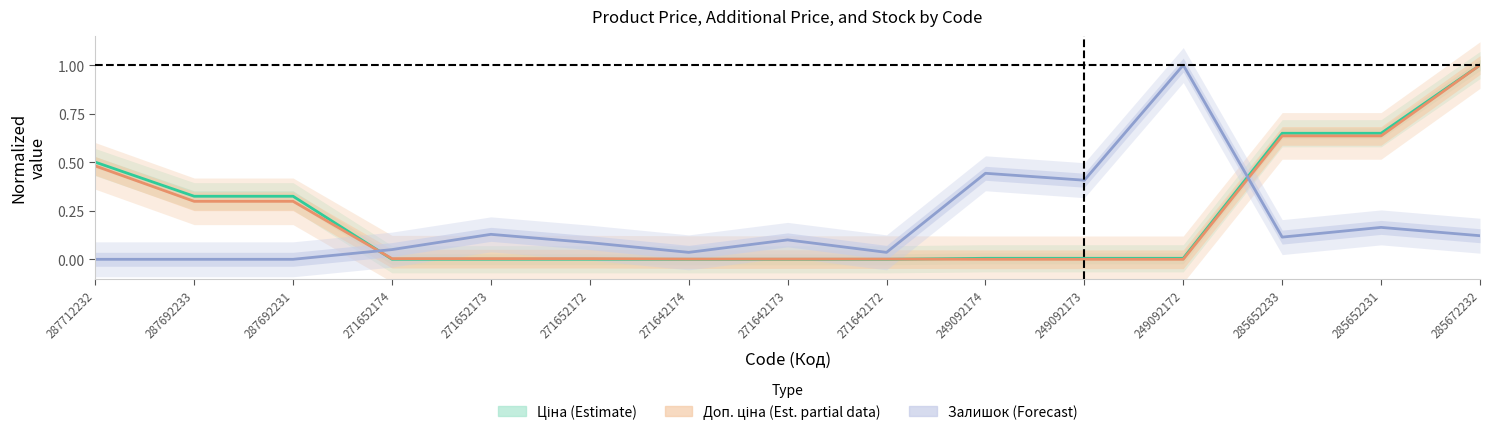

At 287692233, list the series in order from smallest to largest.

Залишок (Forecast), Доп. ціна (Est. partial), Ціна (Estimate)